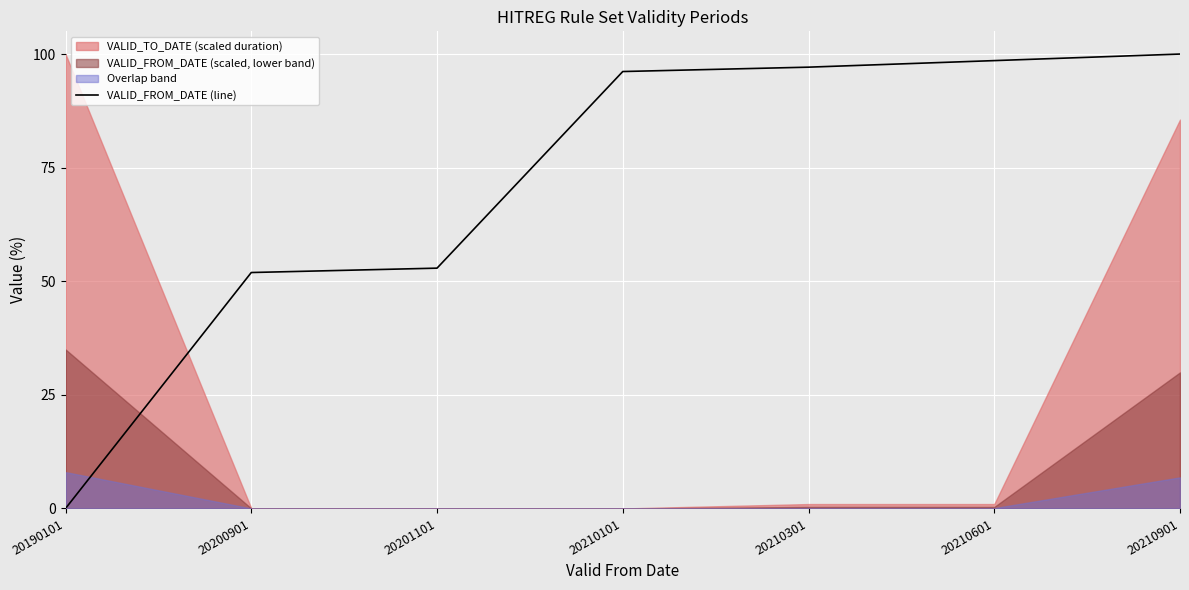

How many categories are shown in the chart?

7